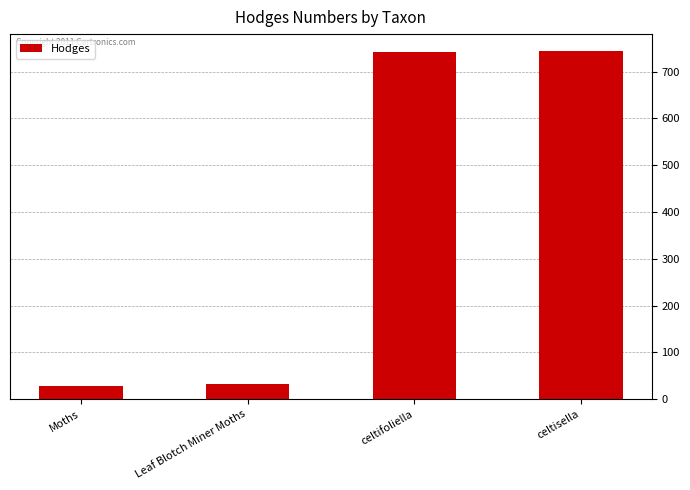

What is the minimum value shown in the chart?

29.0